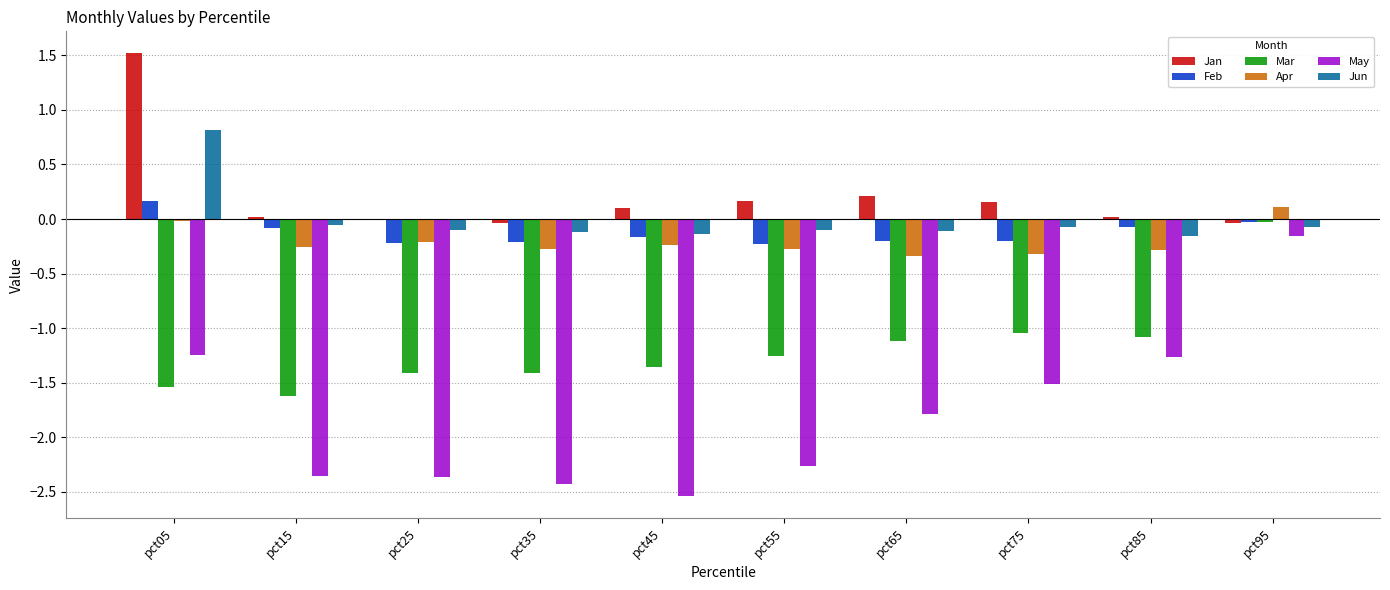

What is the sum of all Mar values?

-11.9